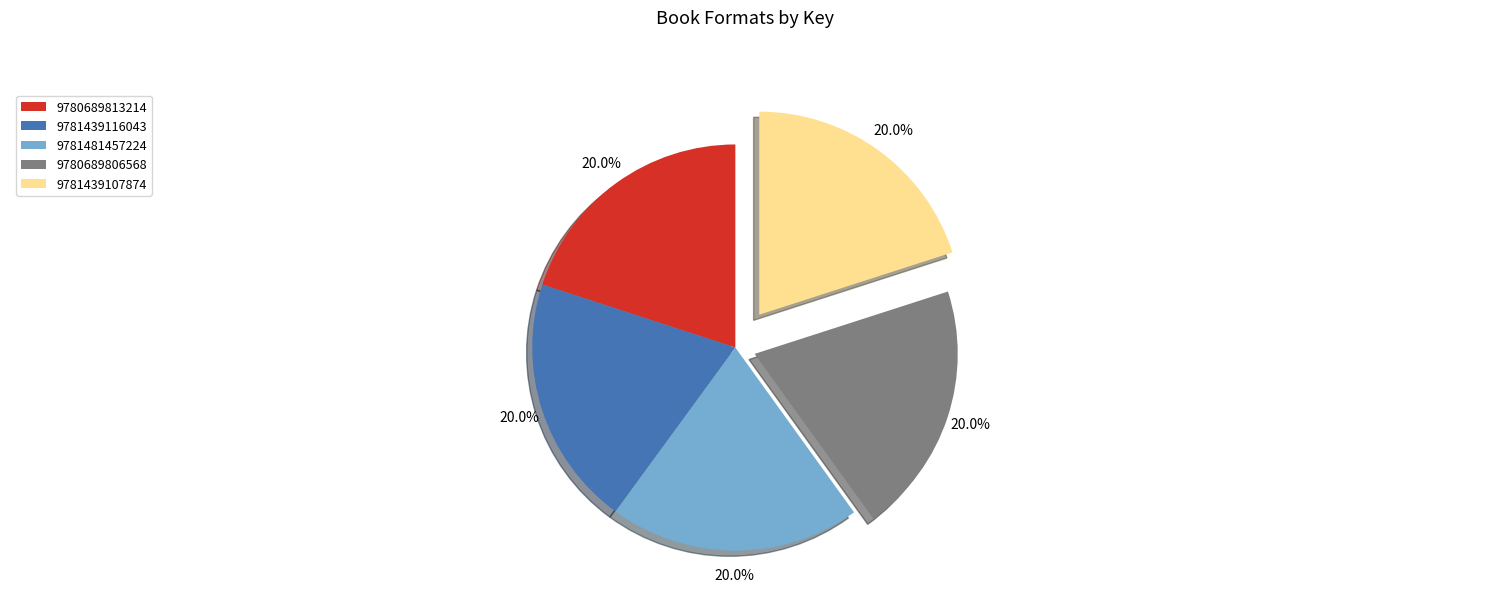

Is 9781439107874 the majority of the pie?

No